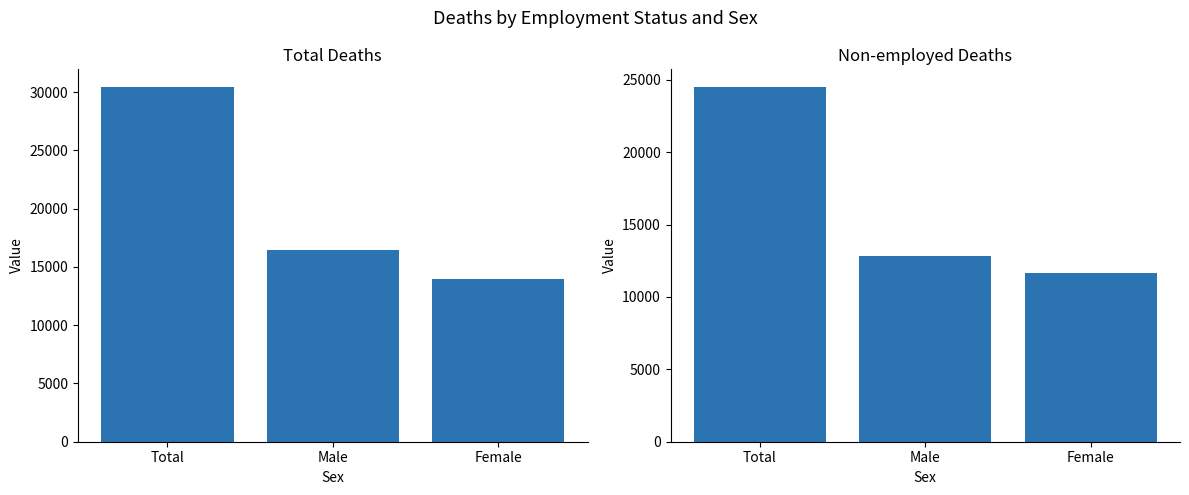

Rank the series by their average value, from highest to lowest.

Total, Non-employed